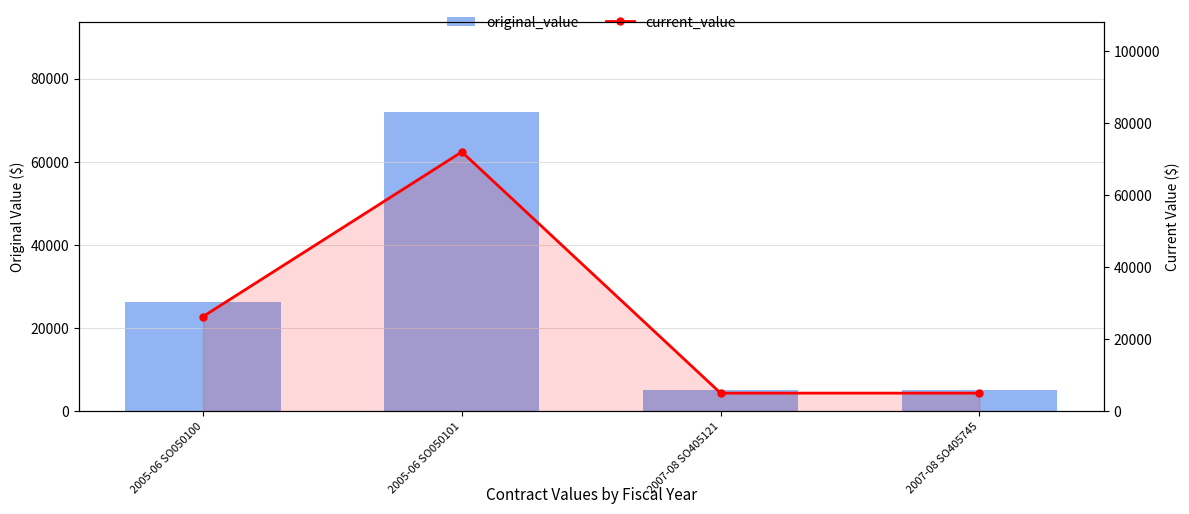

At which category is the sum across all series the highest?

2005-06 SO050101